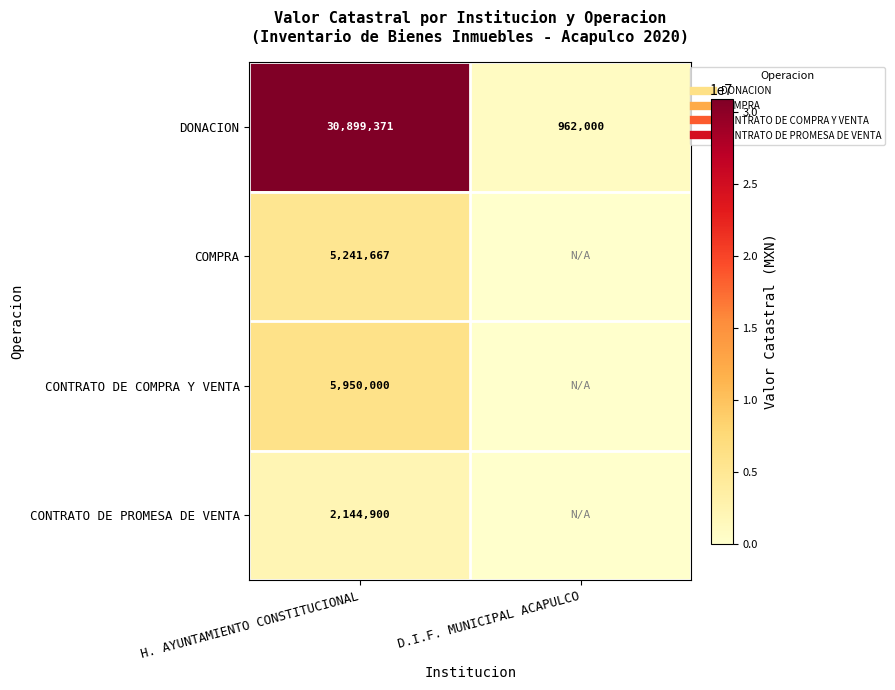

What is the difference between the highest and lowest values at D.I.F. MUNICIPAL ACAPULCO?

962000.0